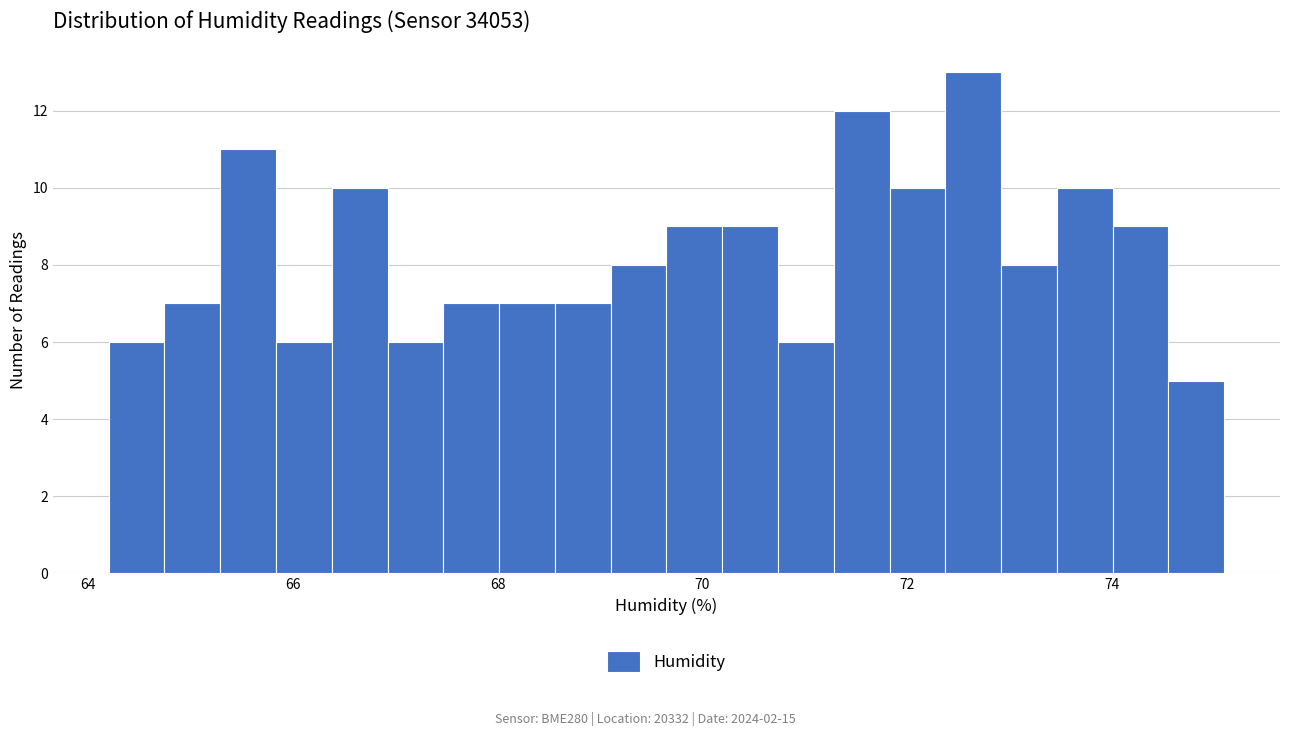

Read against the x-axis, roughly where is the centre of the tallest bar?

72.6